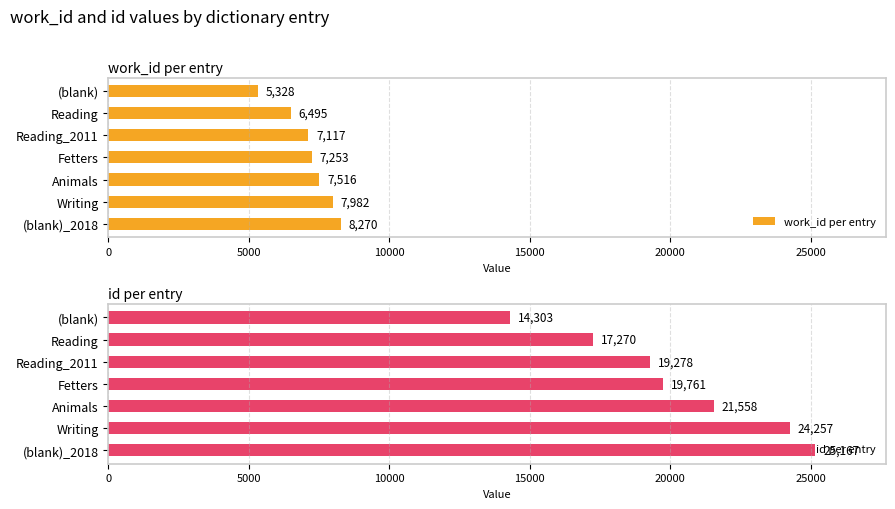

At which label does work_id per entry reach its peak?

(blank)_2018